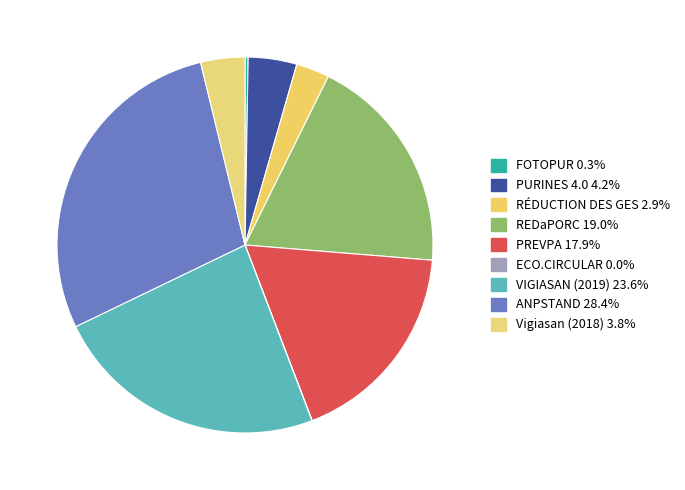

The FOTOPUR slice represents 10% of the pie. True or false?

False